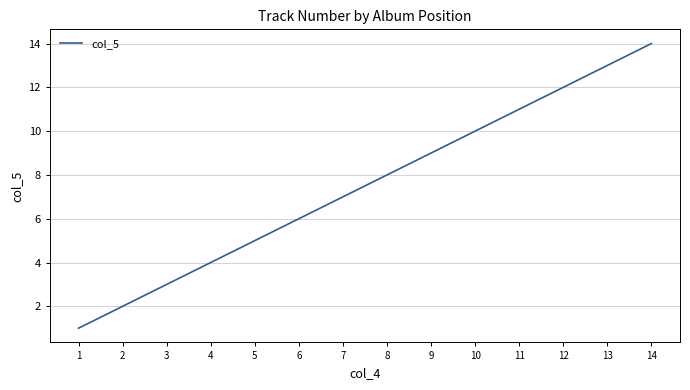

What is the change in value from 7 to 13?

+6